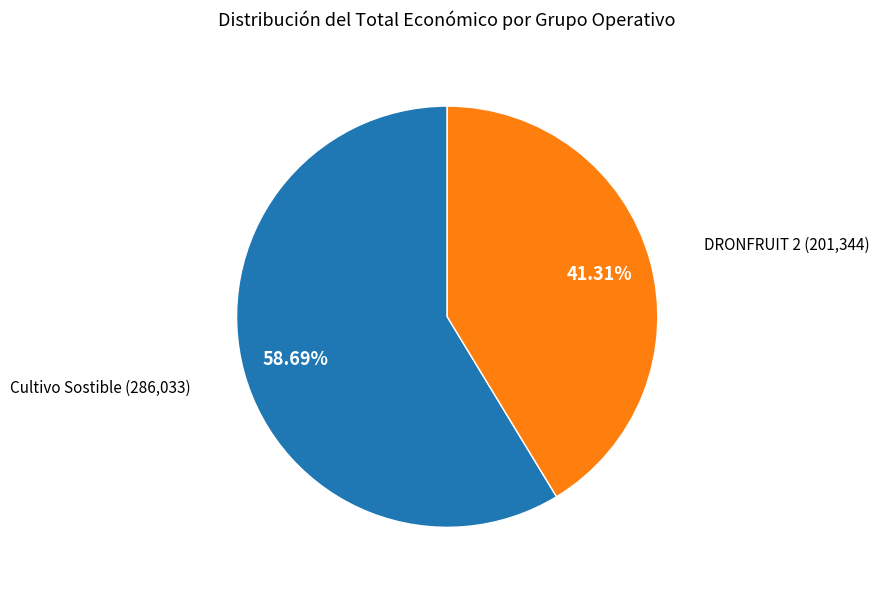

Which slice is the smallest?

DRONFRUIT 2 (201,344)